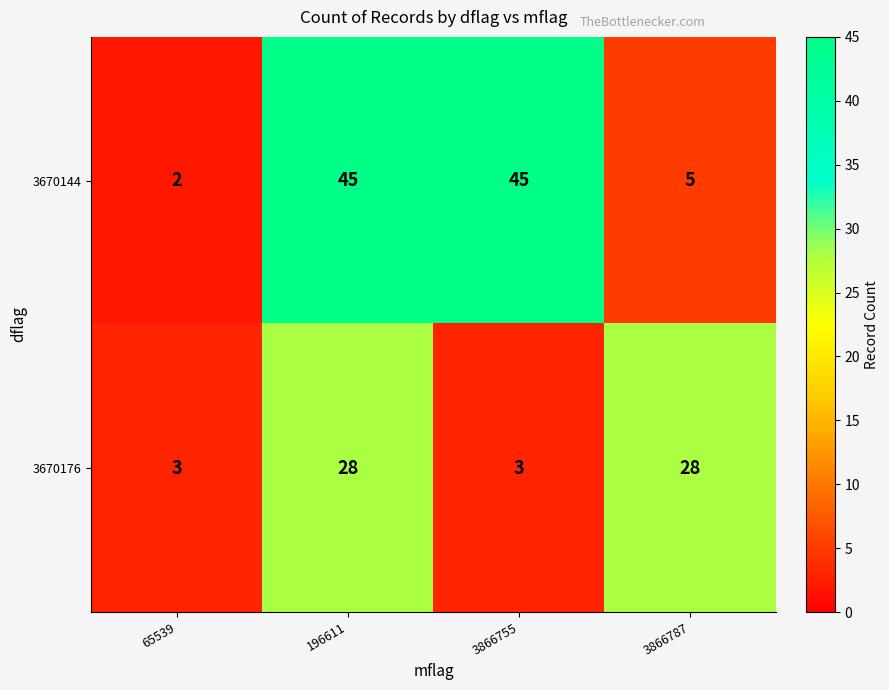

Which series has the largest range (max minus min)?

3670144